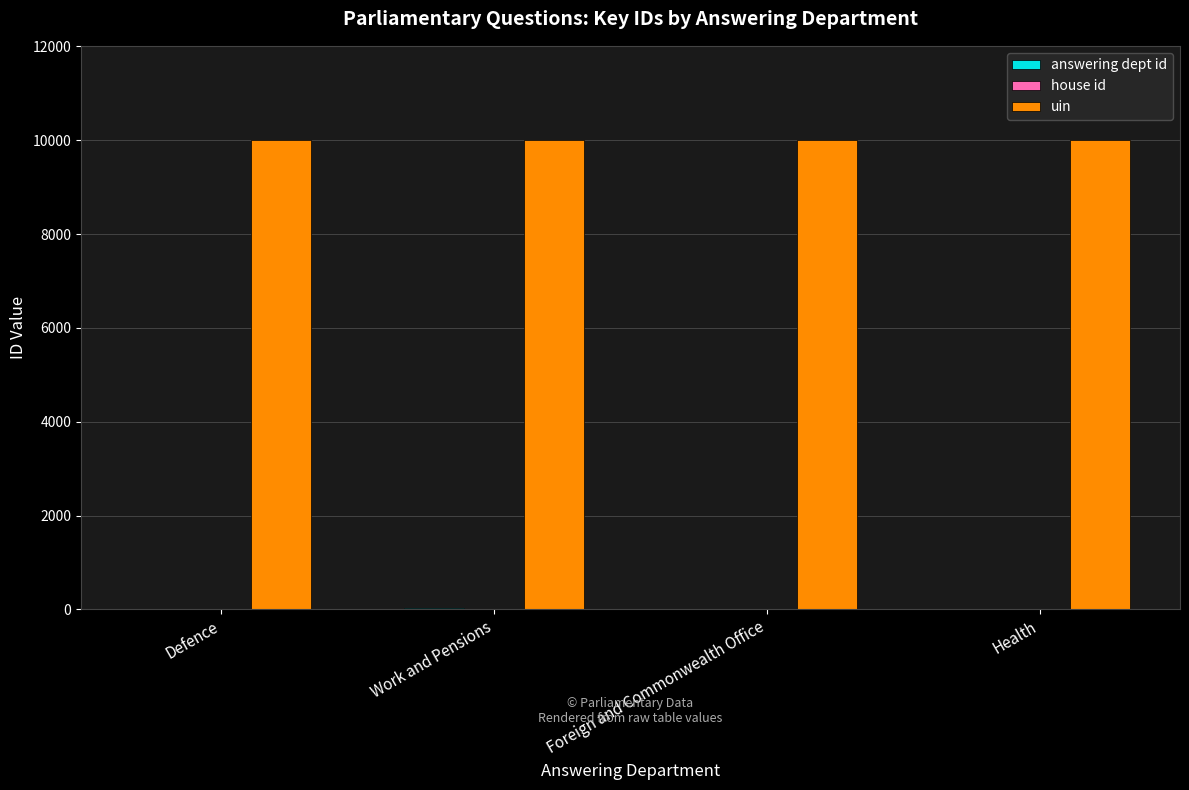

Which series has the largest total across all categories?

uin